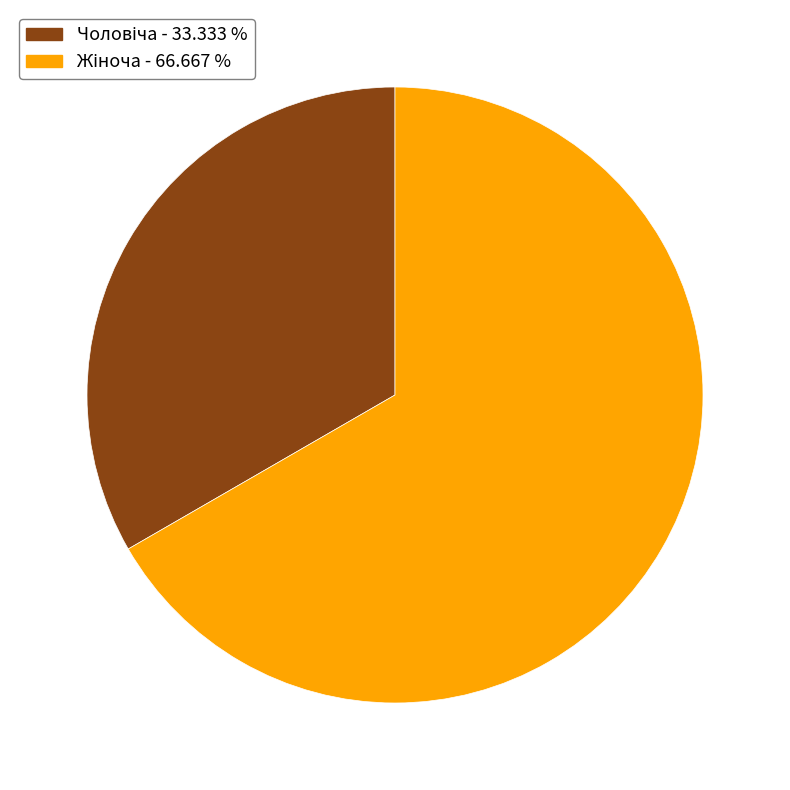

Is there any slice that represents more than half of the pie?

Yes